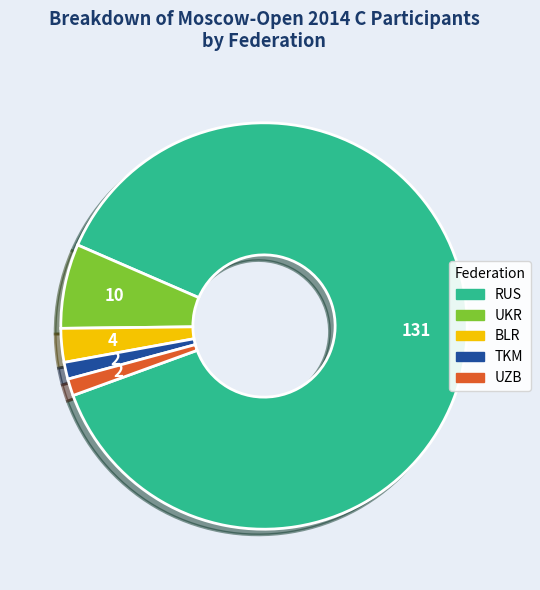

Is there a majority slice in this chart?

Yes